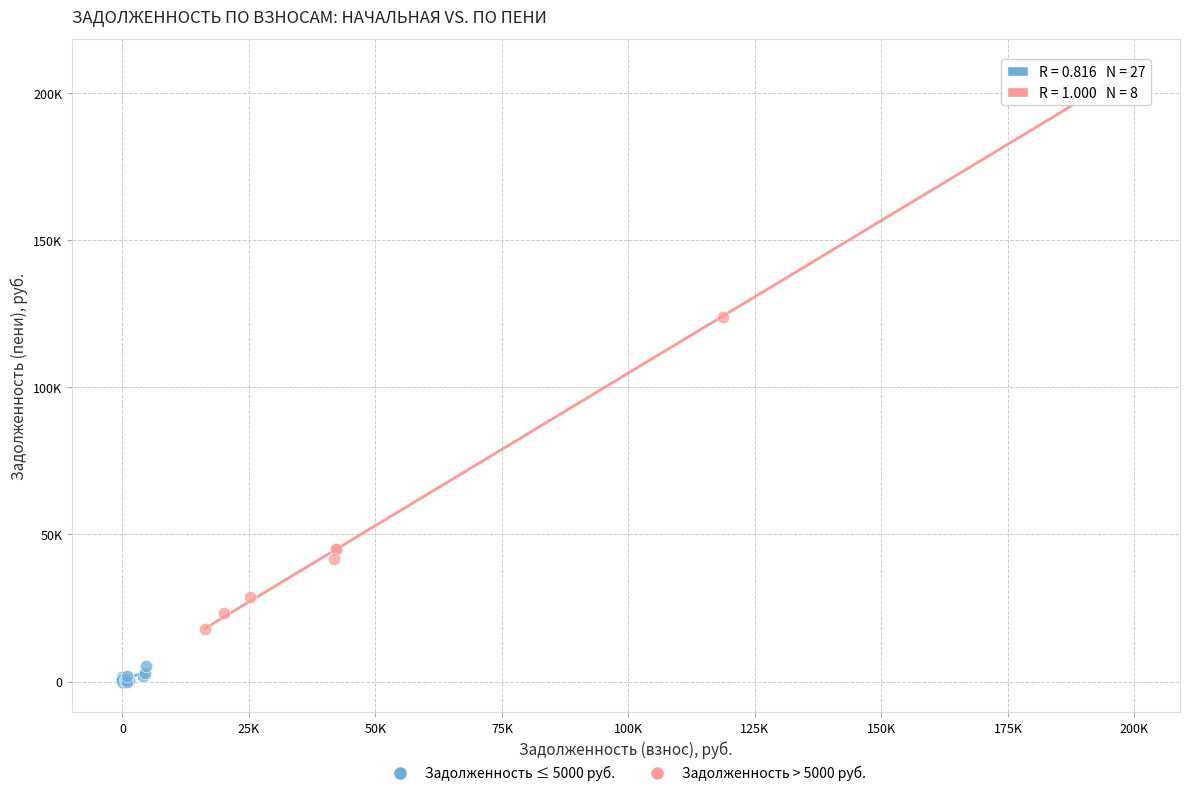

Which series contains the lowest Y value?

Задолженность ≤ 5000 руб.